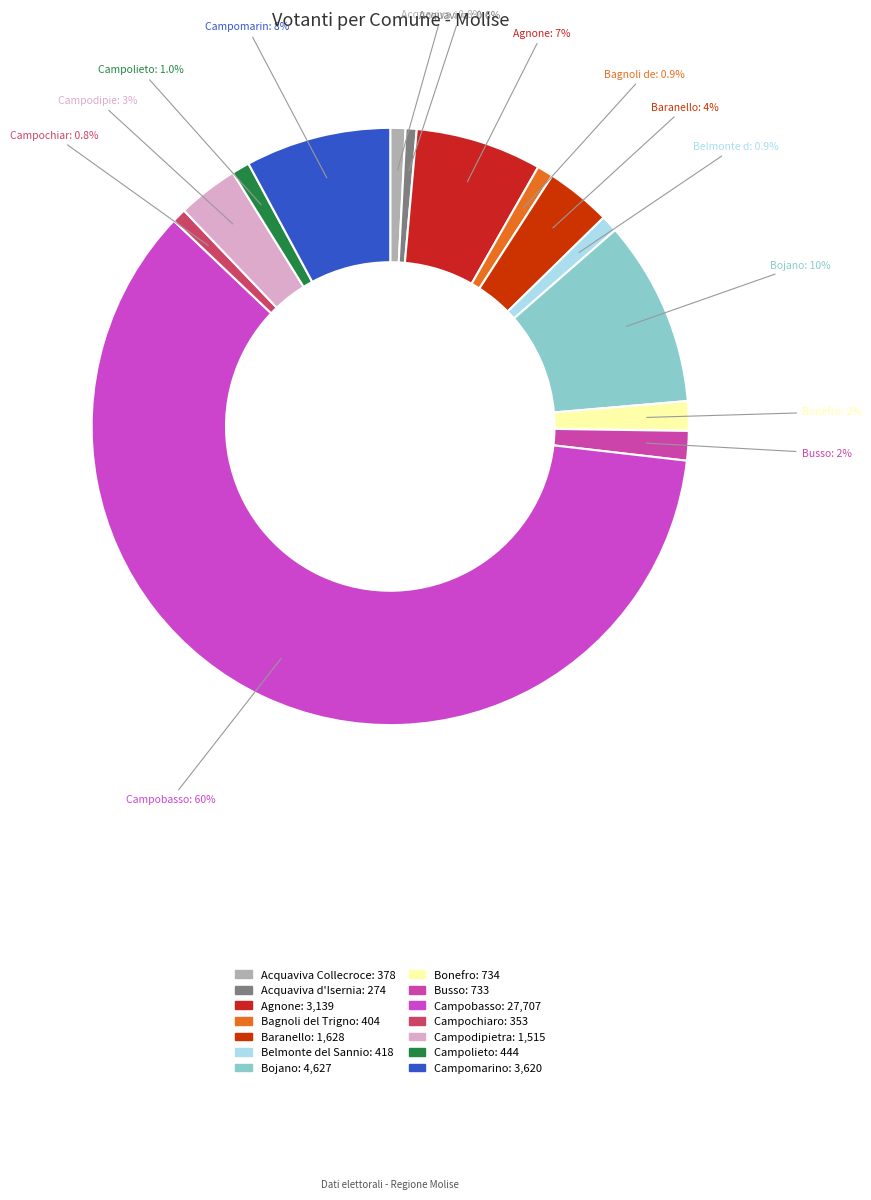

Which category has the biggest portion of the pie?

Campobasso